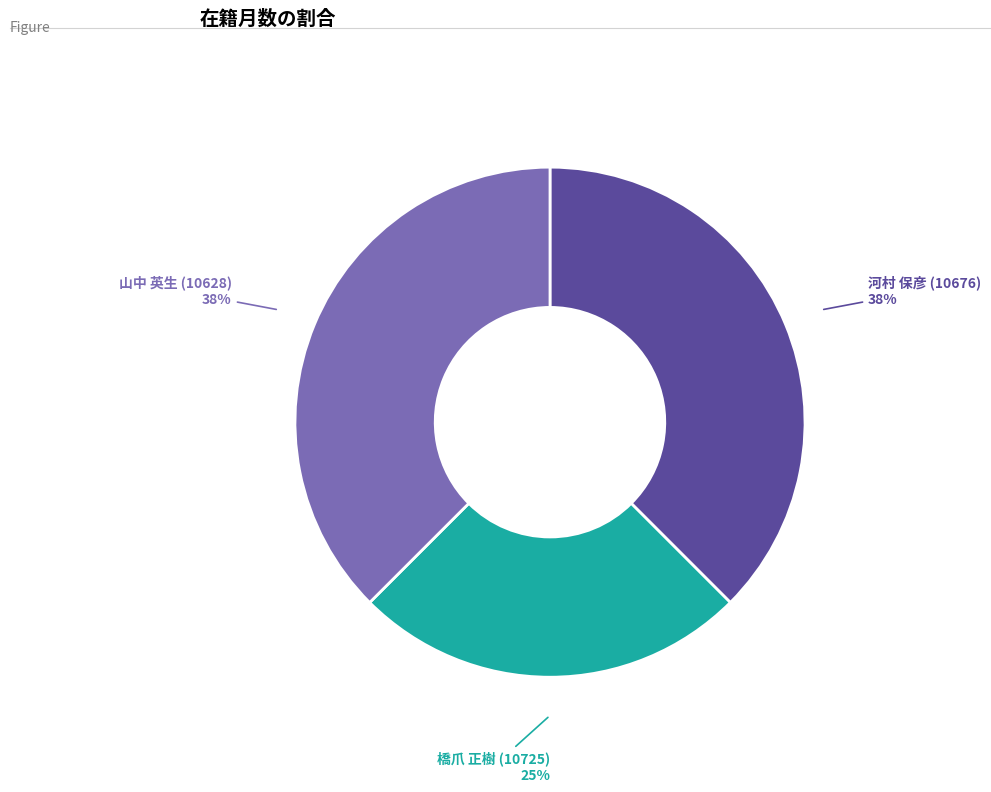

To the nearest percent, what is the average slice percentage?

33%